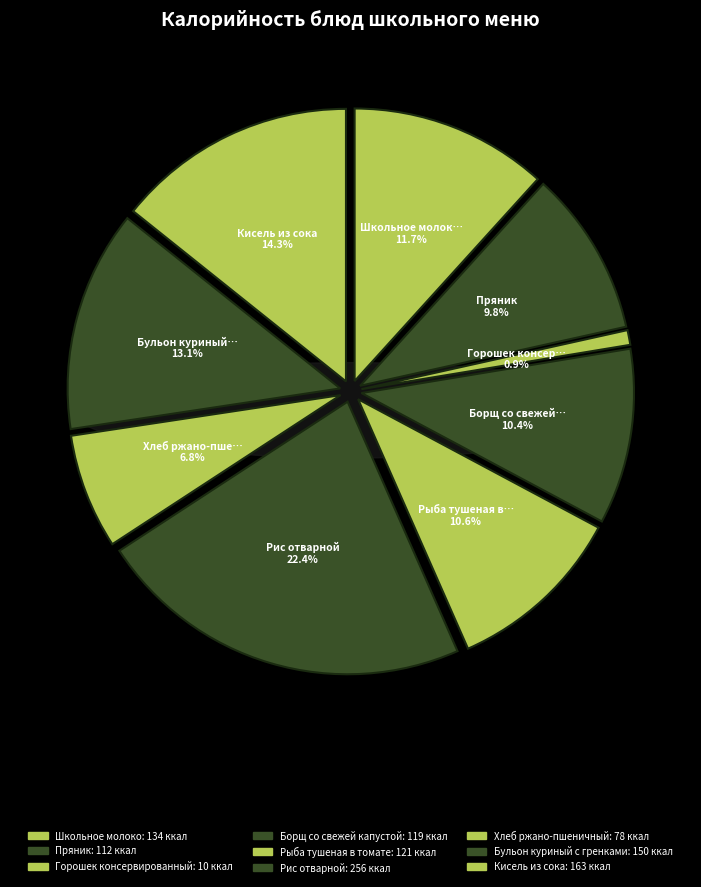

The Кисель из сока slice represents 23% of the pie. True or false?

False